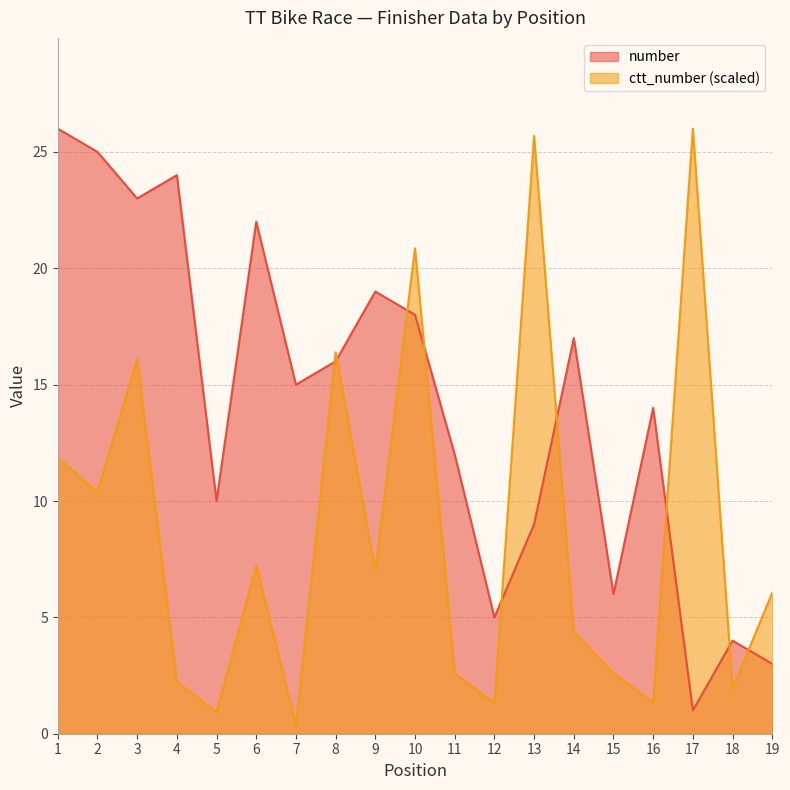

What is the spread (max minus min) of values at 4?

21.8